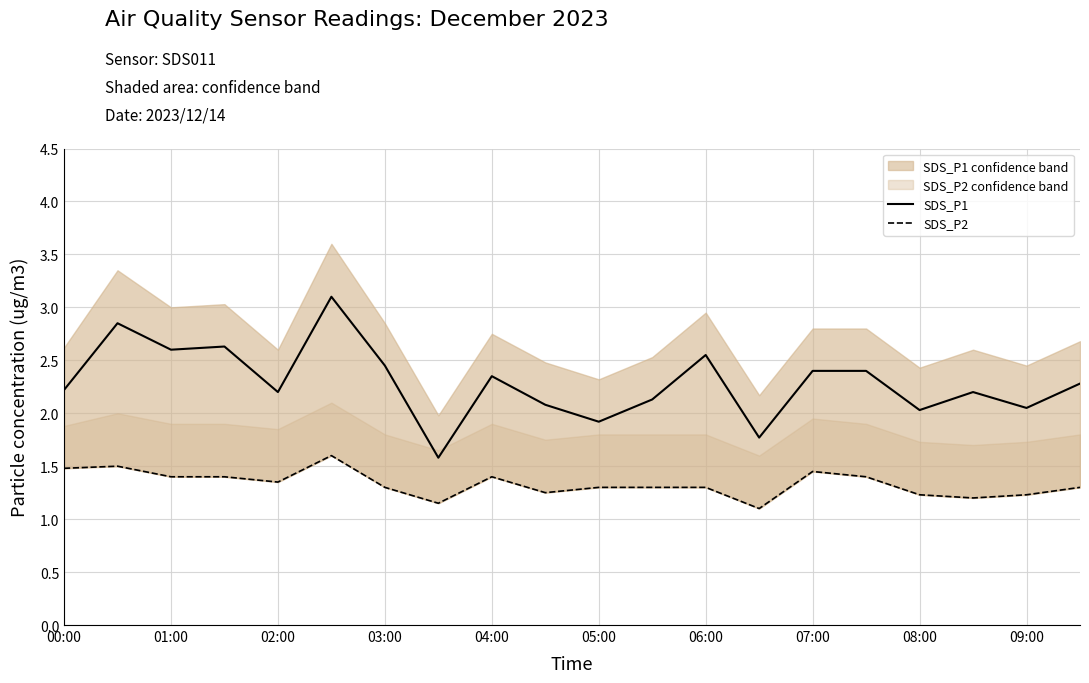

Does the chart display data point markers on the line(s)?

No